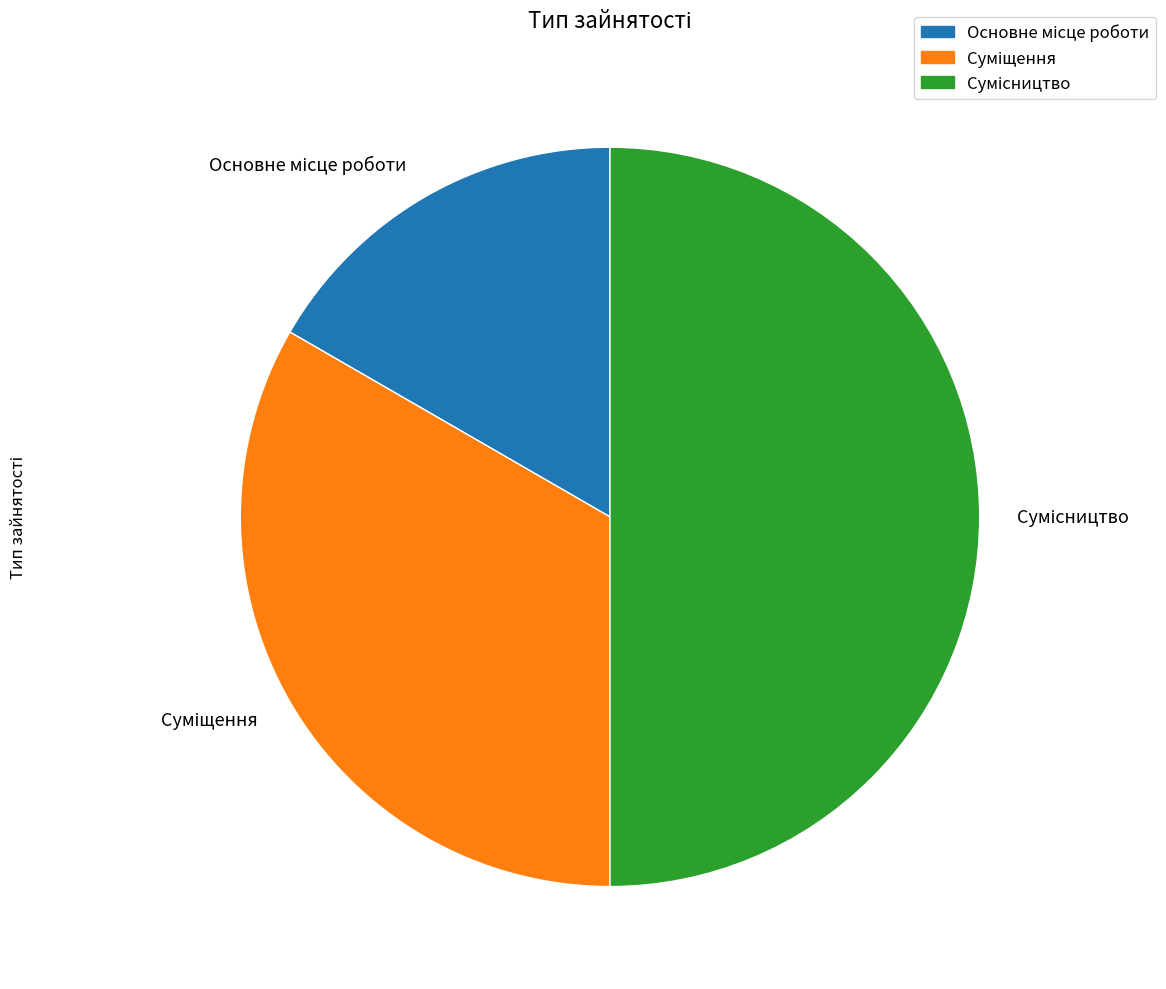

Does any single category account for the majority?

No